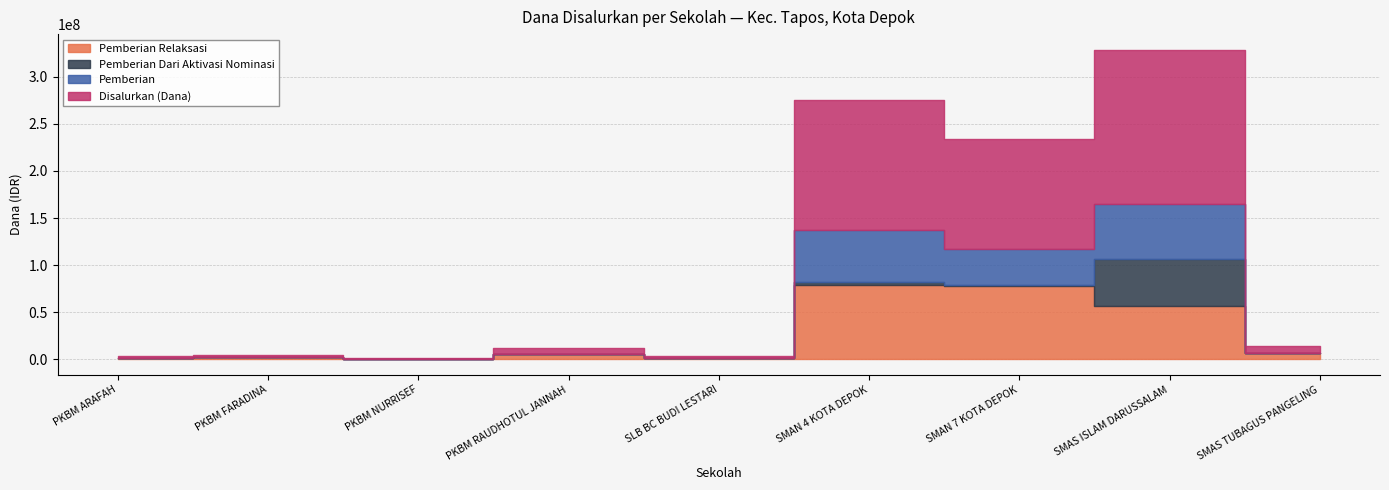

True or false: Disalurkan (Dana) and Pemberian Relaksasi intersect in this chart.

False